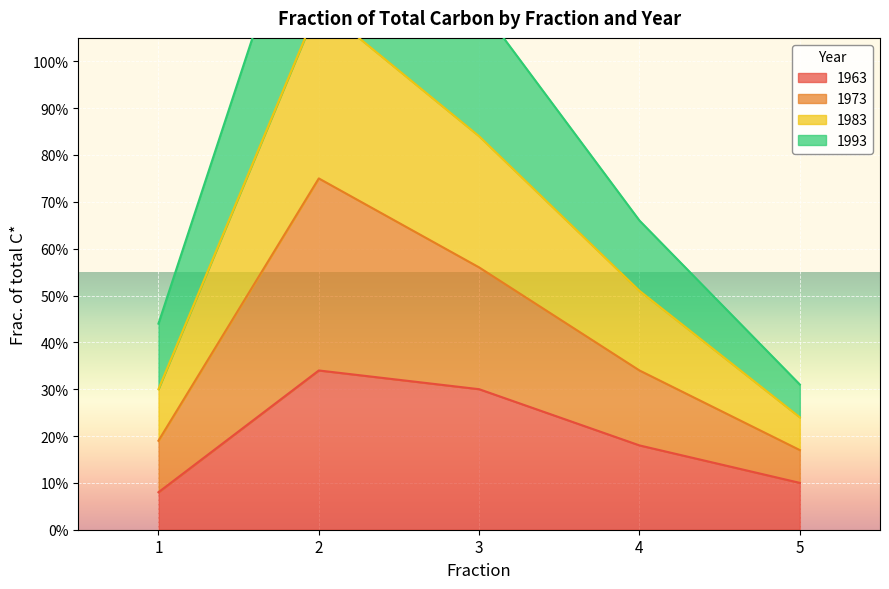

What is the difference between the maximum and minimum values in the 1963 series?

0.3